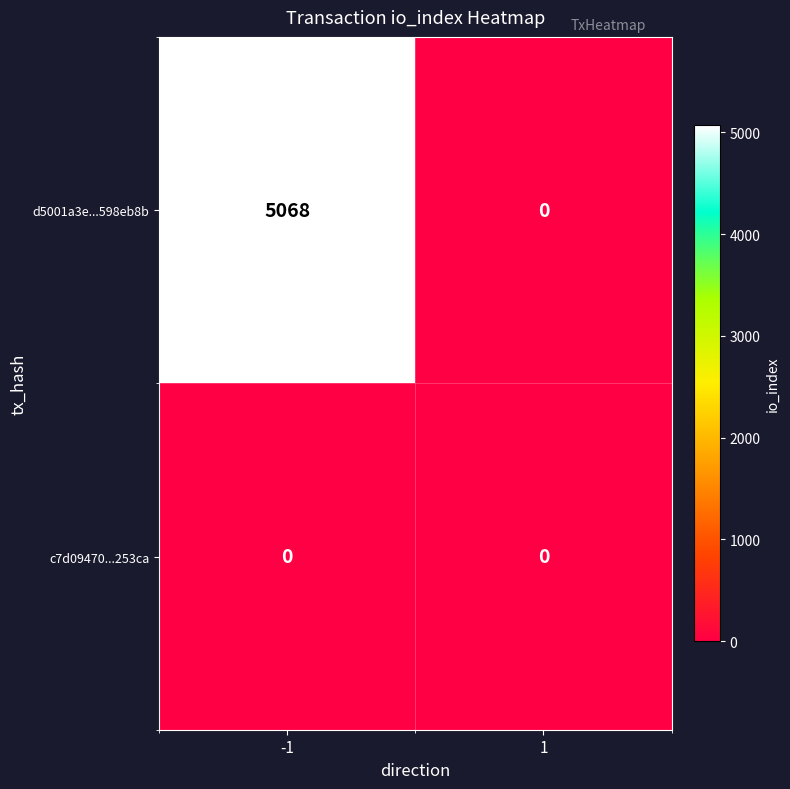

Which series changed the most between -1 and 1?

d5001a3e...598eb8b